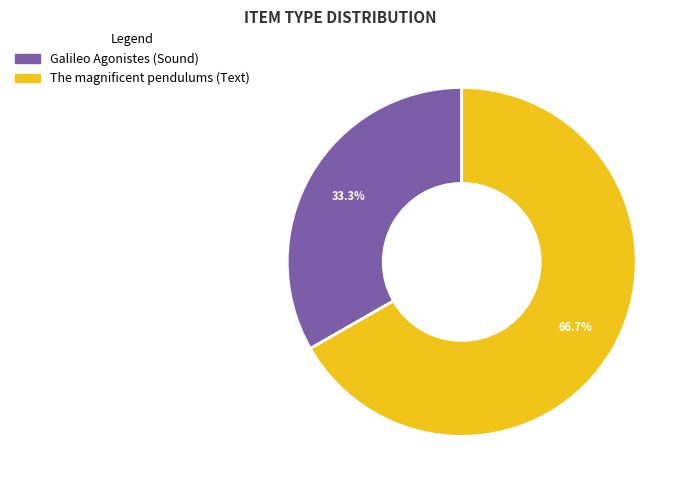

To the nearest percent, what is the difference between the The magnificent pendulums (Text) and Galileo Agonistes (Sound) slice percentages?

33%